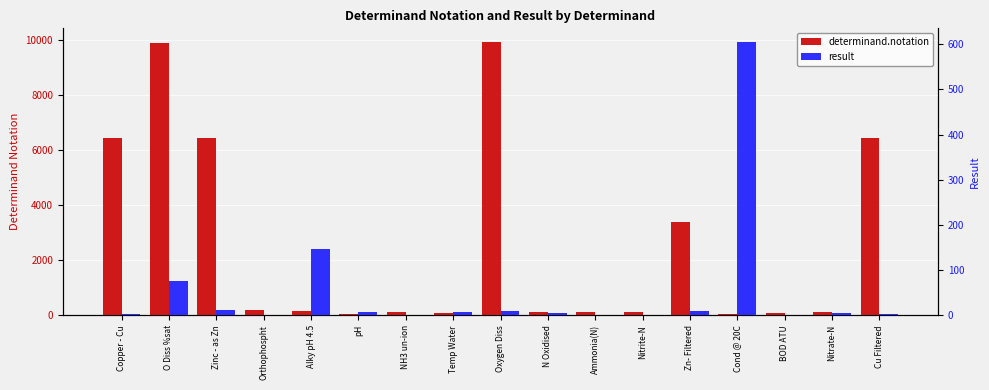

Reading left to right, list all the values displayed in this chart.

determinand.notation: Copper - Cu=6452.0	O Diss %sat=9901.0	Zinc - as Zn=6455.0	Orthophospht=180.0	Alky pH 4.5=162.0	pH=61.0	NH3 un-ion=119.0	Temp Water=76.0	Oxygen Diss=9924.0	N Oxidised=116.0	Ammonia(N)=111.0	Nitrite-N=118.0	Zn- Filtered=3408.0	Cond @ 20C=62.0	BOD ATU=85.0	Nitrate-N=117.0	Cu Filtered=6450.0
result: Copper - Cu=3.5	O Diss %sat=76.1	Zinc - as Zn=12.5	Orthophospht=0.3	Alky pH 4.5=148.0	pH=7.8	NH3 un-ion=0.0	Temp Water=7.2	Oxygen Diss=9.2	N Oxidised=5.5	Ammonia(N)=0.2	Nitrite-N=0.1	Zn- Filtered=9.8	Cond @ 20C=605.0	BOD ATU=1.5	Nitrate-N=5.3	Cu Filtered=2.9